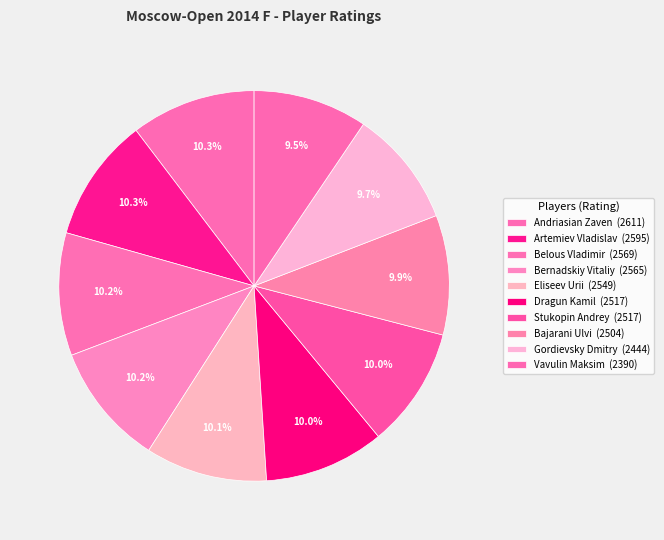

What percentage is NOT represented by Stukopin Andrey?

90.0%